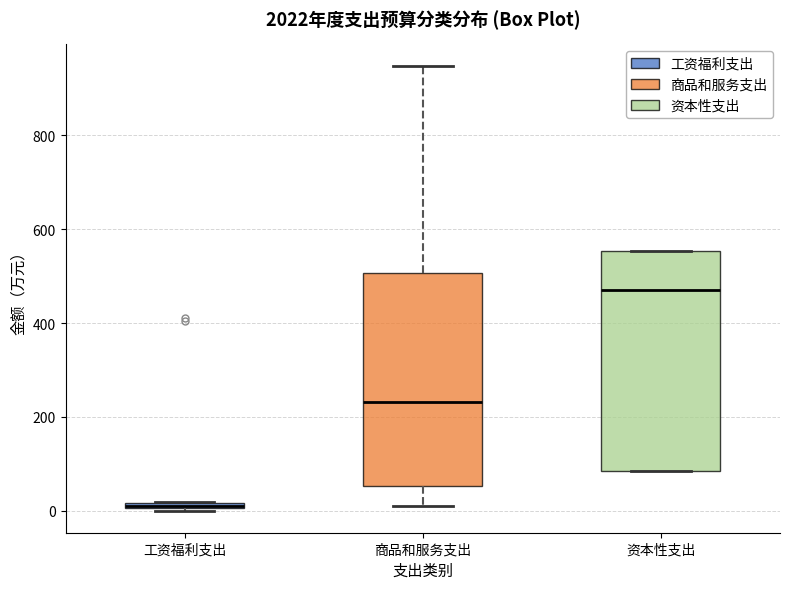

Where is the lower edge of the box for 资本性支出 on the y-axis? The values are not printed on the chart, so give them approximately, as read against the axis.

80